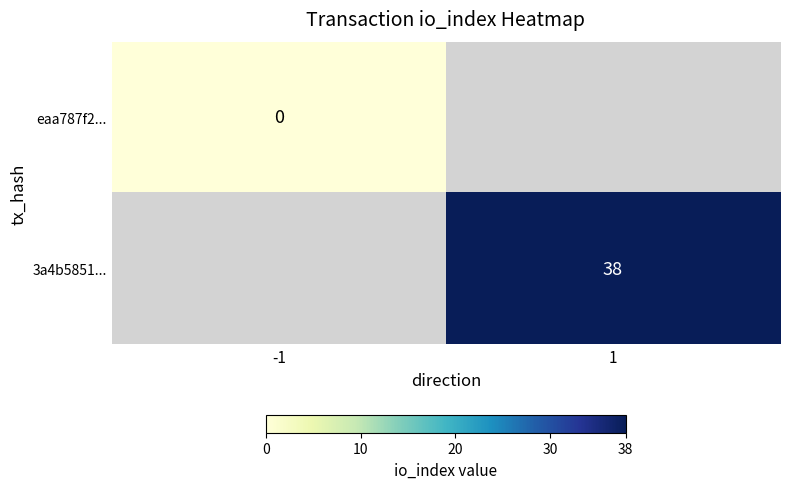

The 3a4b5851... series shows 38 at 1. True or false?

True